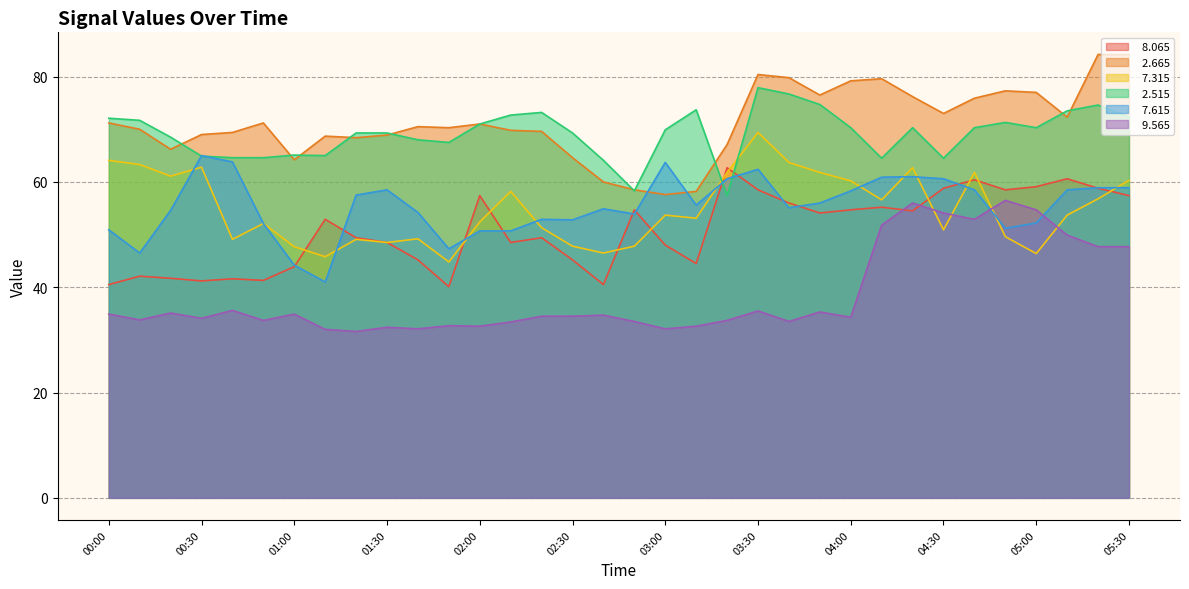

Which series has the widest spread of values?

  2.665